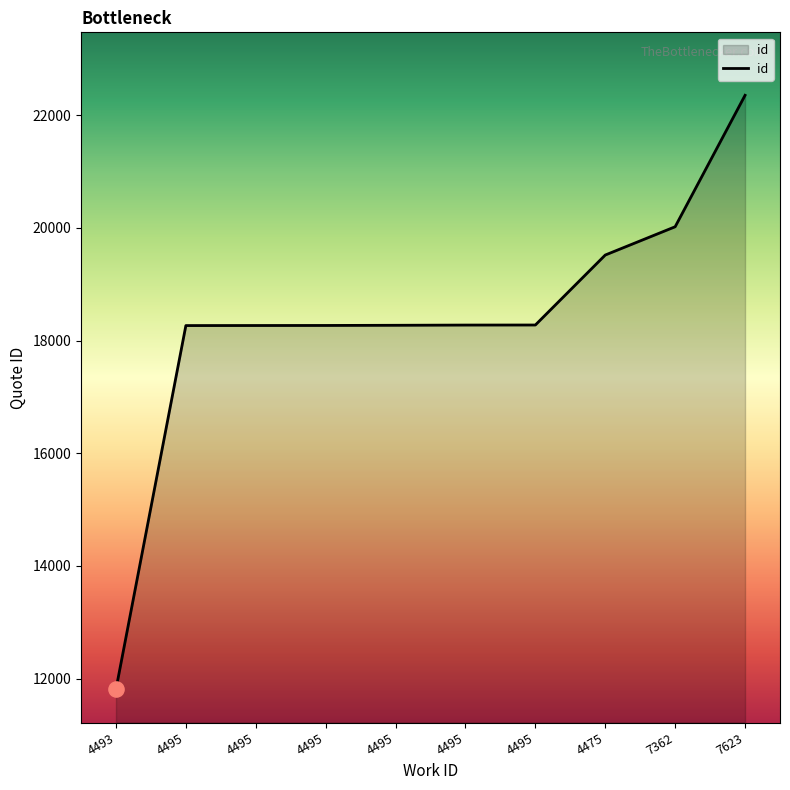

What is the ratio of the value at 4495 to the value at 7623?

0.8